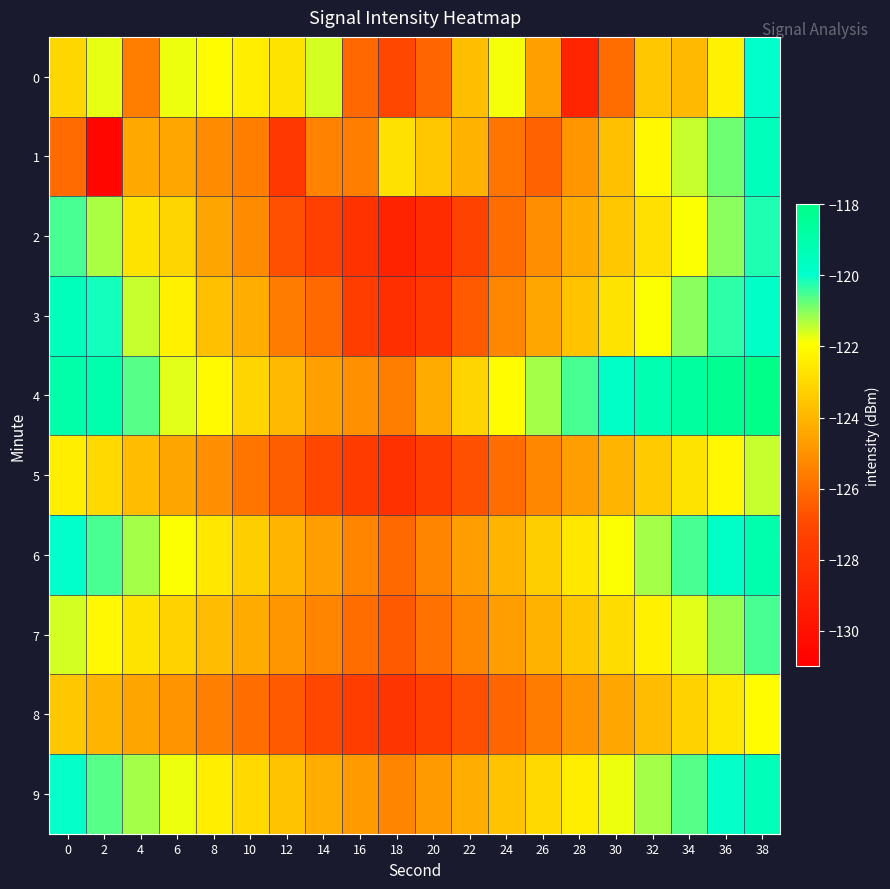

What is the minimum value shown in the chart?

-130.5